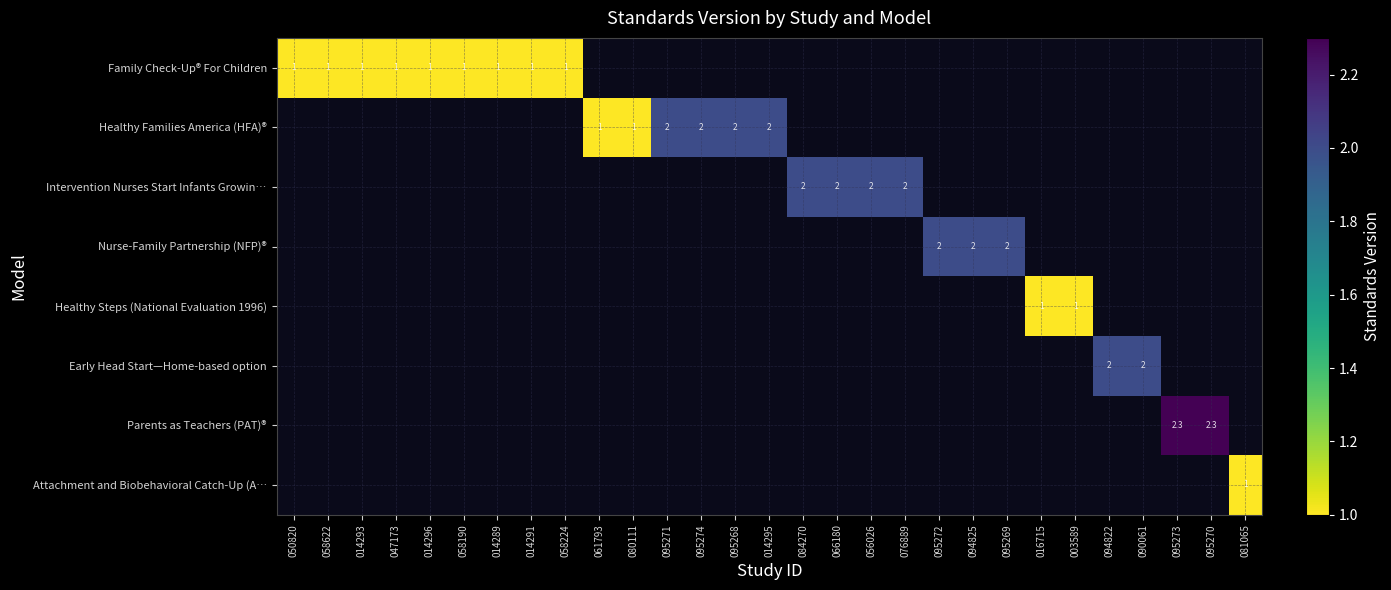

Is it true that Healthy Families America (HFA)® equals 0.6 at 095268?

False